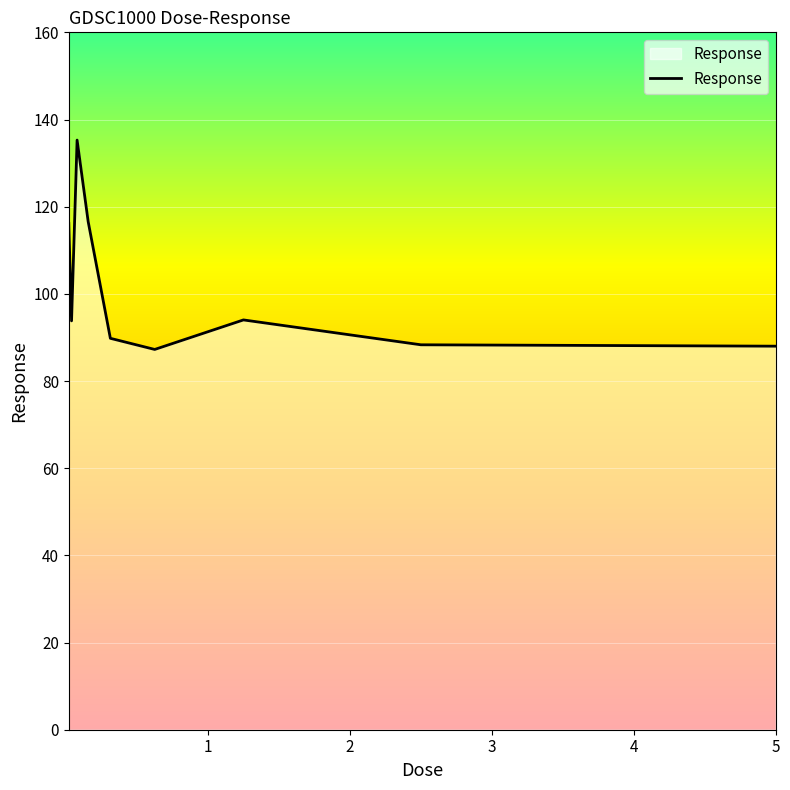

What is the maximum value shown in the chart?

135.3